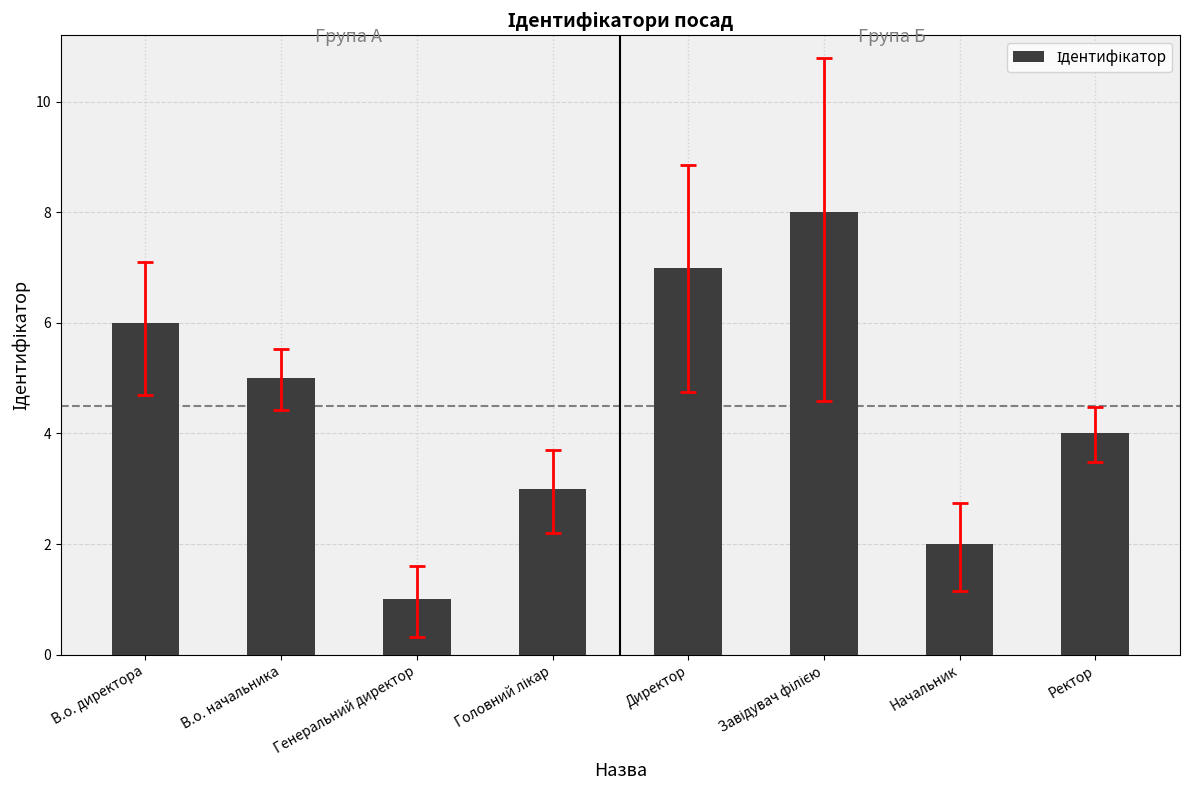

Are the bars horizontal?

No